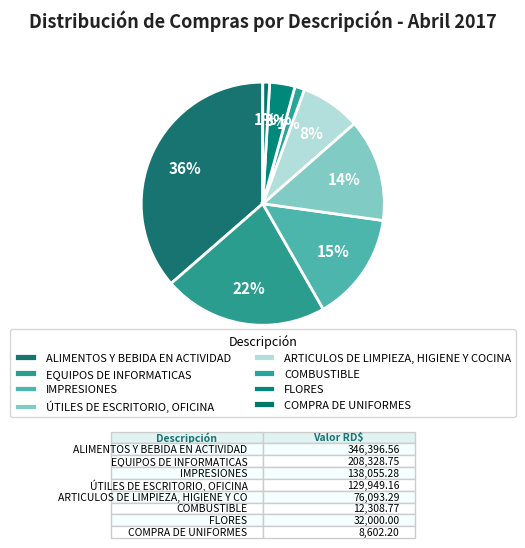

True or false: COMPRA DE UNIFORMES accounts for 7% of the total.

False